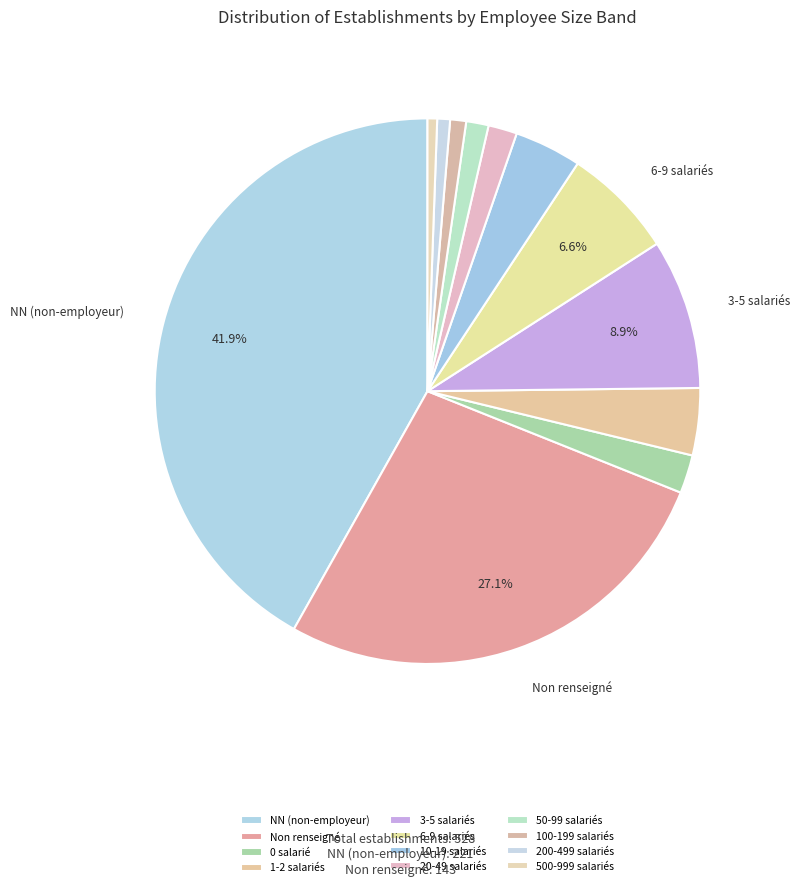

How many segments does this pie chart have?

12